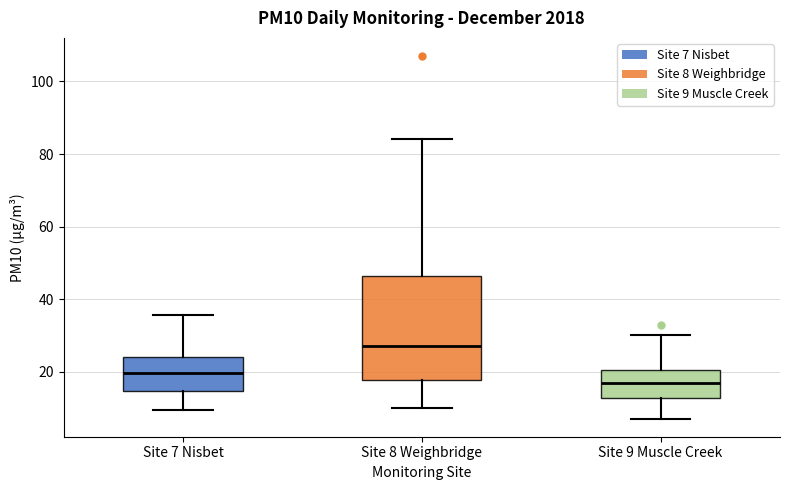

Which box is the tallest, from its lower edge to its upper edge?

Site 8 Weighbridge